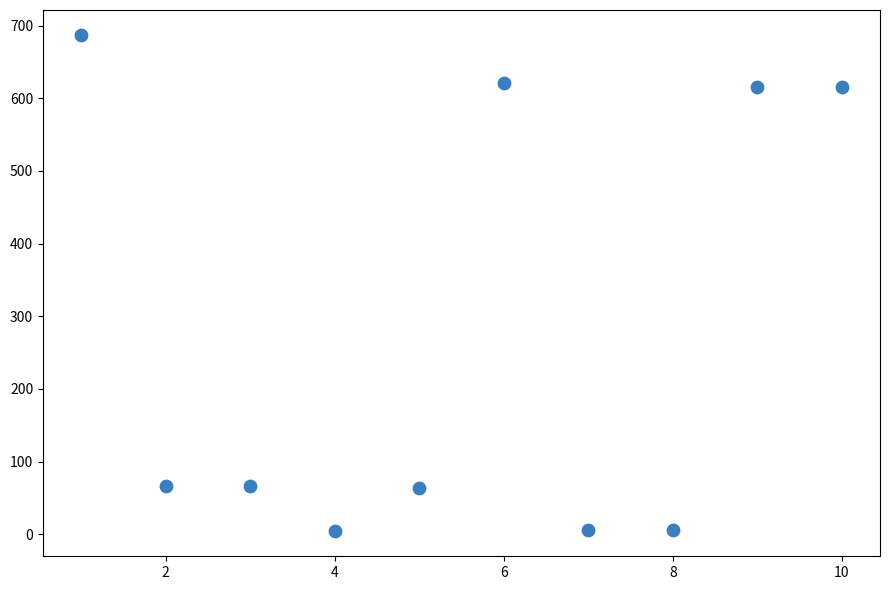

What is the range of X values (max minus min)?

9.0